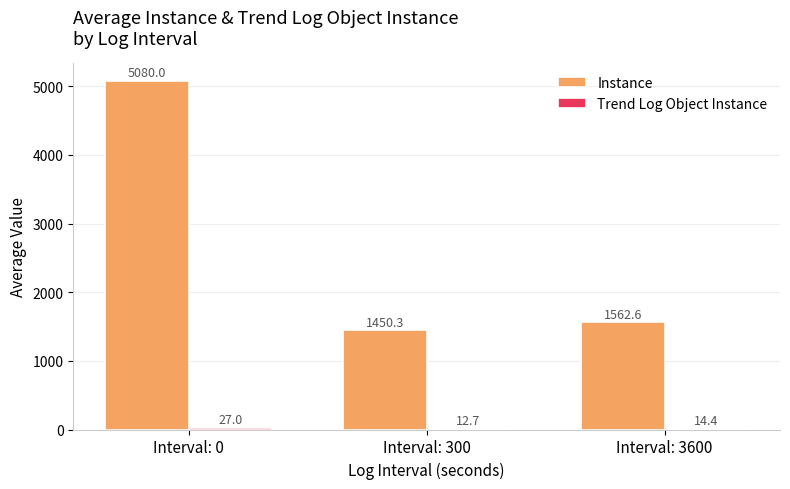

At which label does Instance first exceed 1562?

Interval: 0